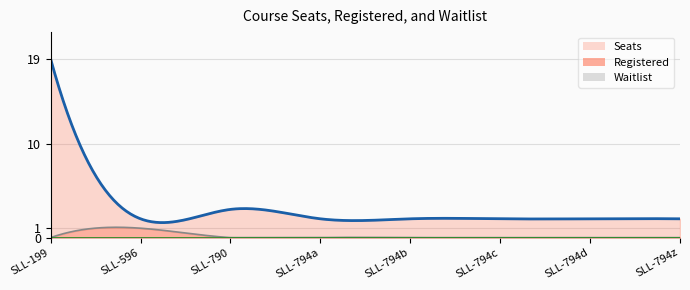

Reading left to right, transcribe all the data shown in this chart.

Seats: 19	2	3	2	2	2	2	2
Registered: 0	1	0	0	0	0	0	0
Waitlist: 0	0	0	0	0	0	0	0